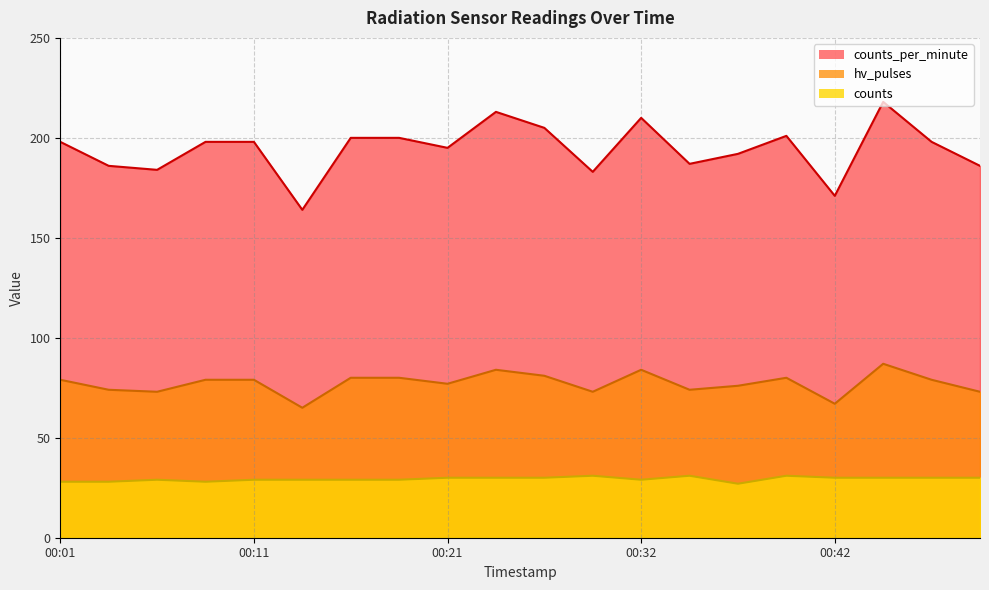

True or false: hv_pulses has a value of 31 at 00:29.

True